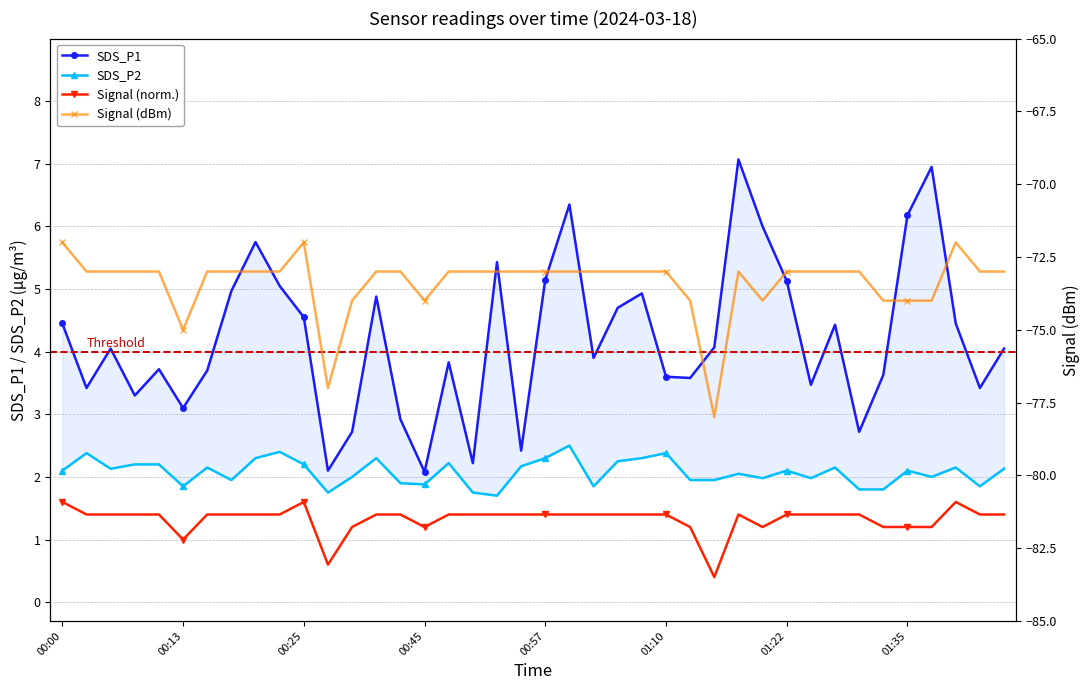

The value of SDS_P1 at 00:13 is 3.1. True or false?

True